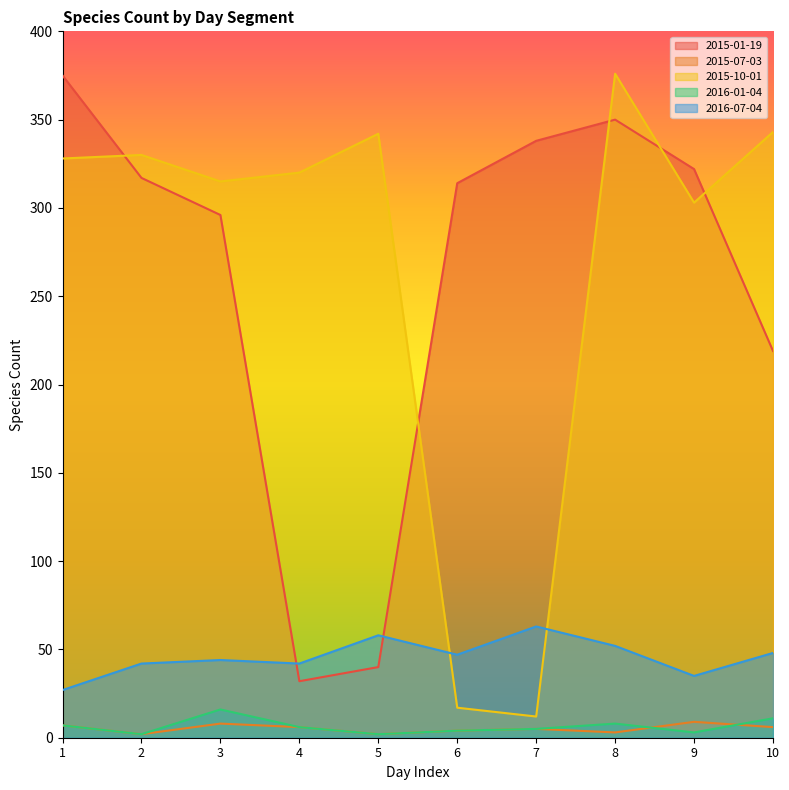

At which category is the sum across all series the highest?

8